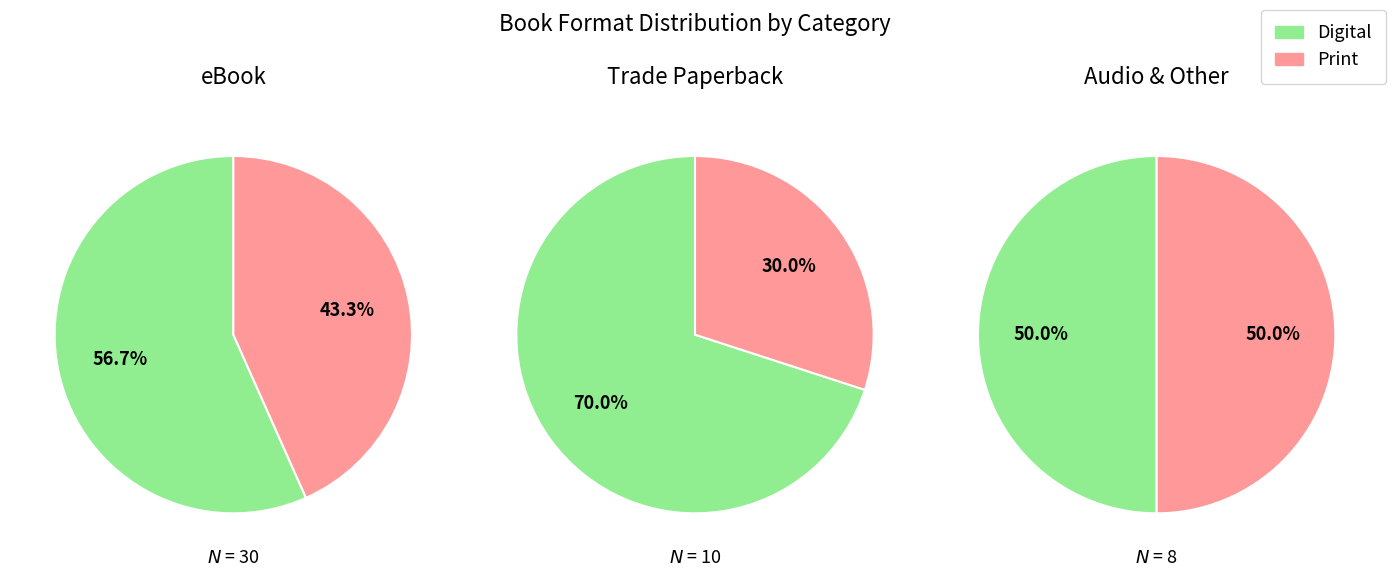

Count the number of slices in the pie.

6